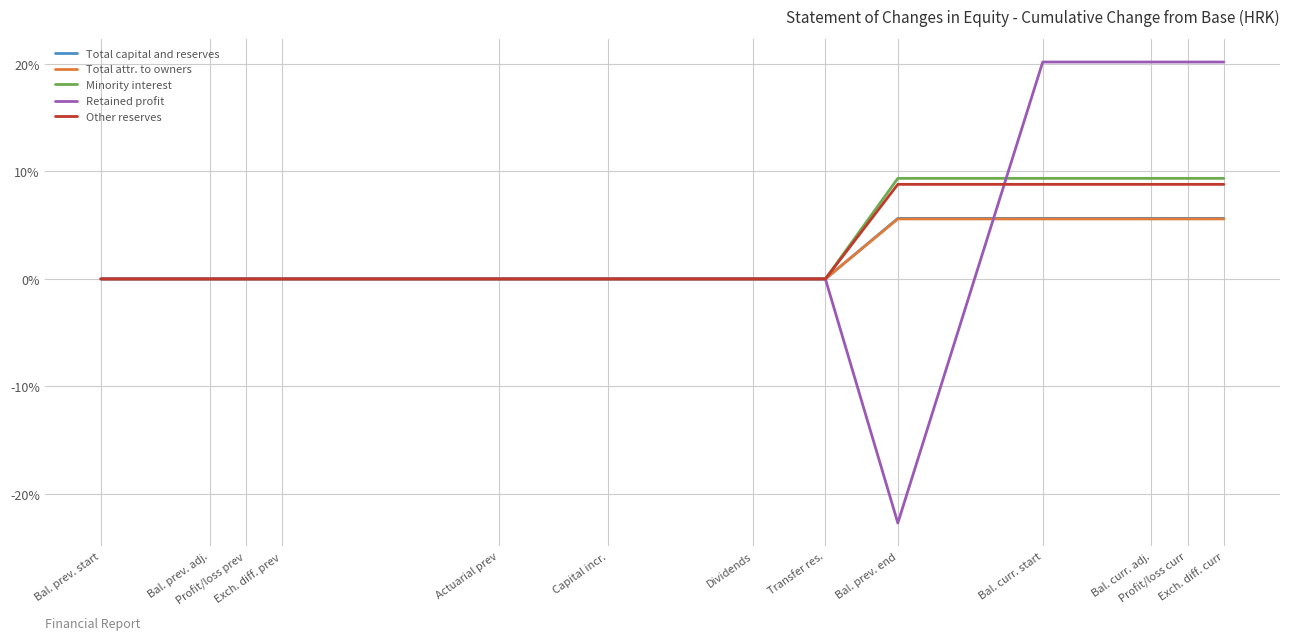

What is the difference between the highest and lowest values at Bal. curr. adj.?

14.6